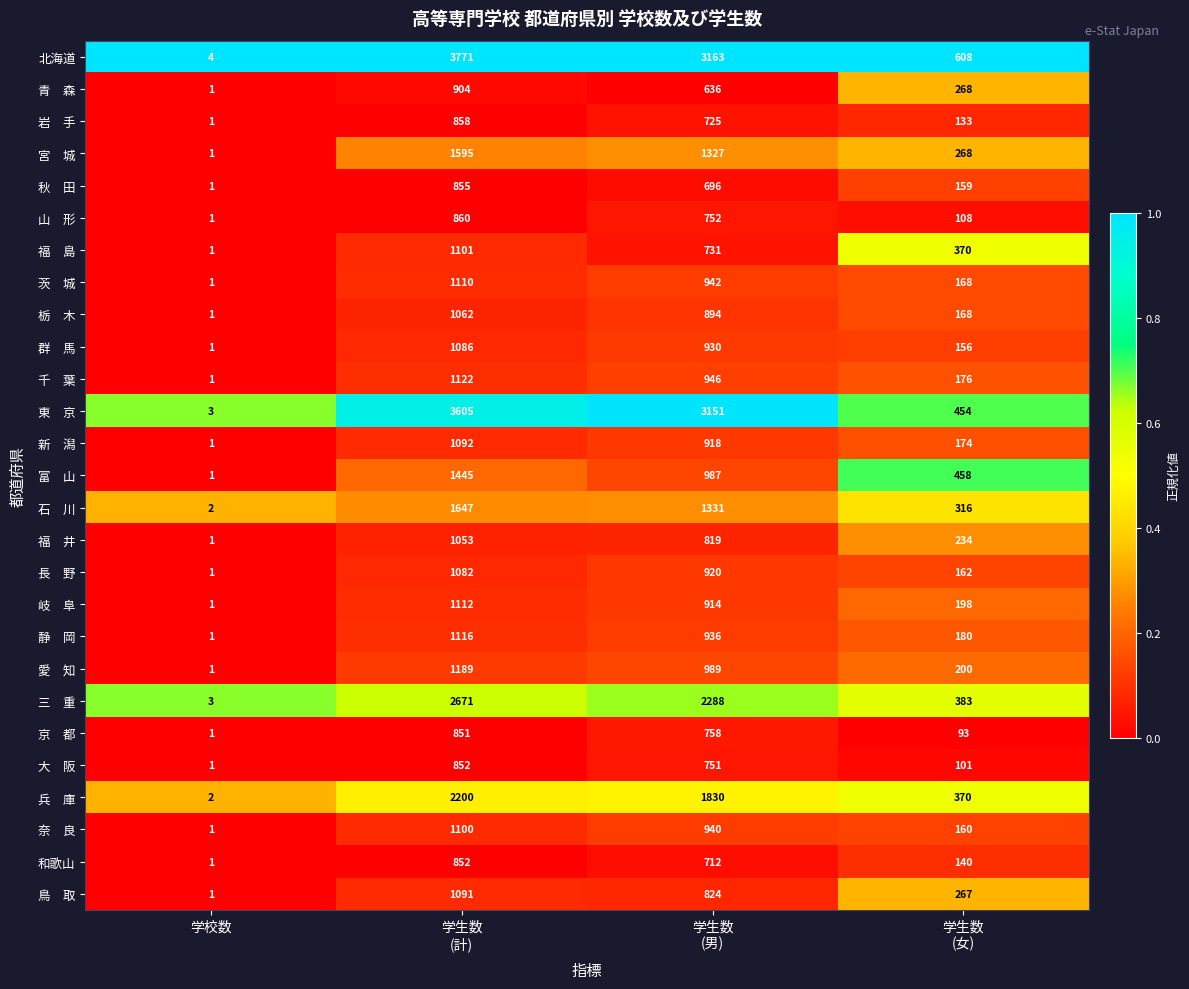

What is the total value across all series at 学生数
(男)?

30810